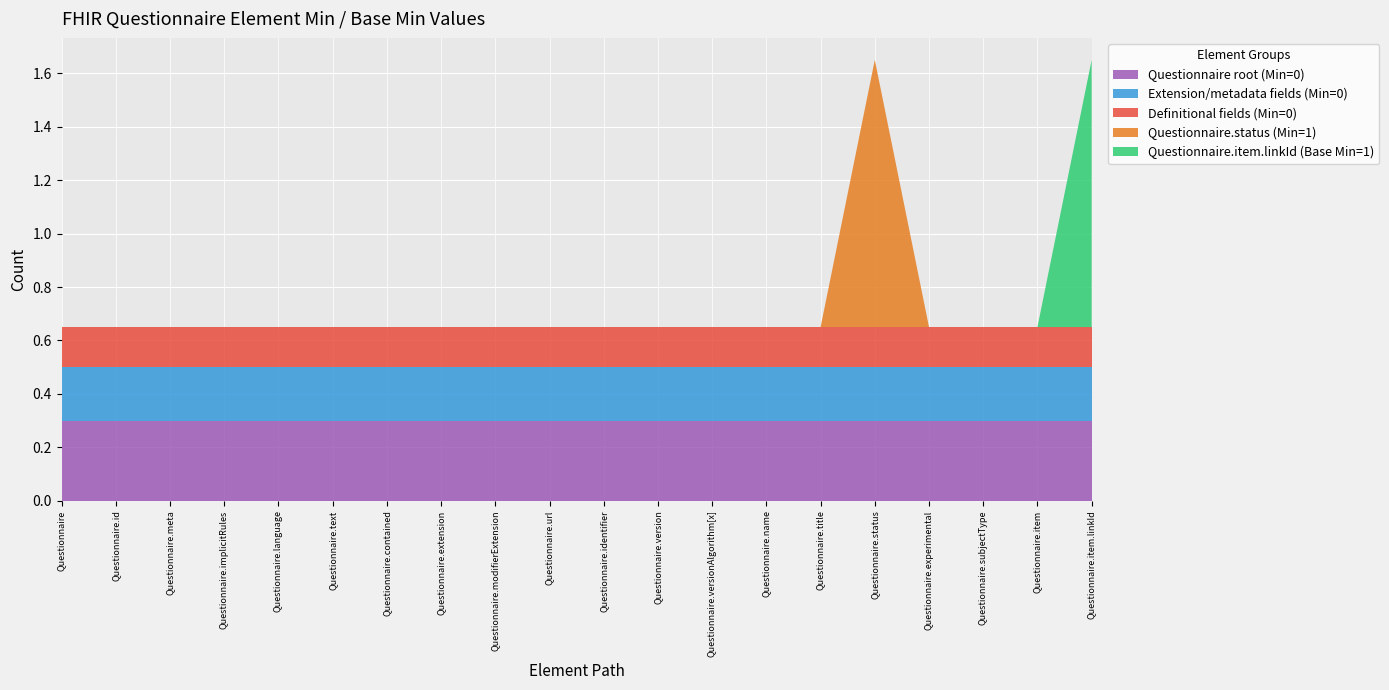

What is the highest value of the Questionnaire root (Min=0) series?

0.3